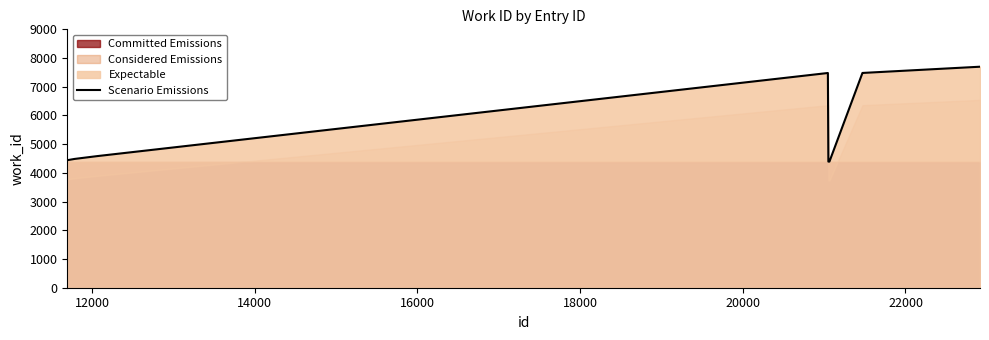

What is the highest value of the Scenario Emissions series?

7698